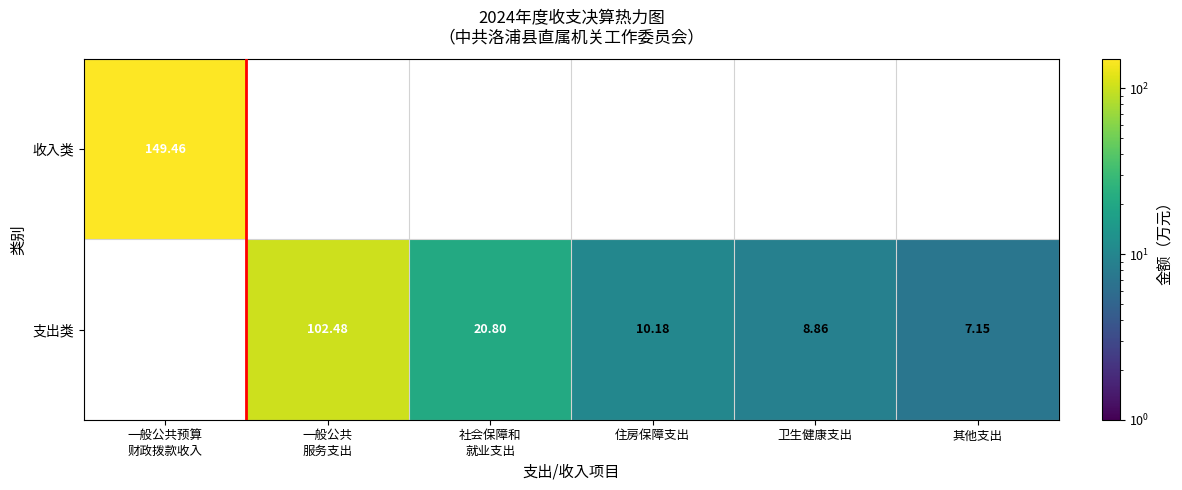

List the series in order of their peak value, highest first.

收入类, 支出类